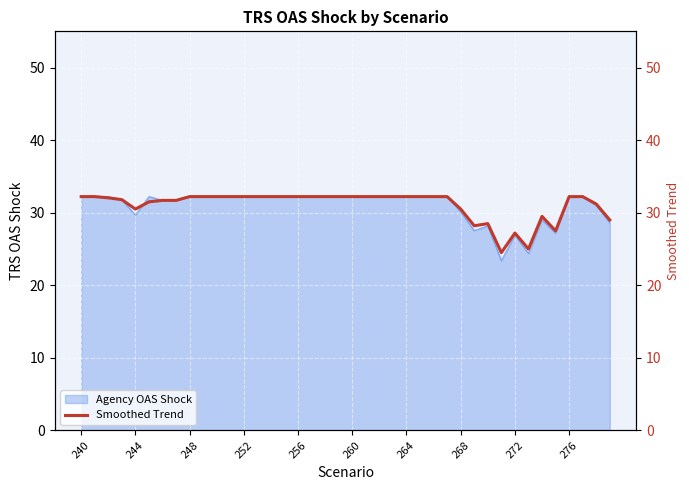

What is the minimum value for Agency OAS Shock?

23.4